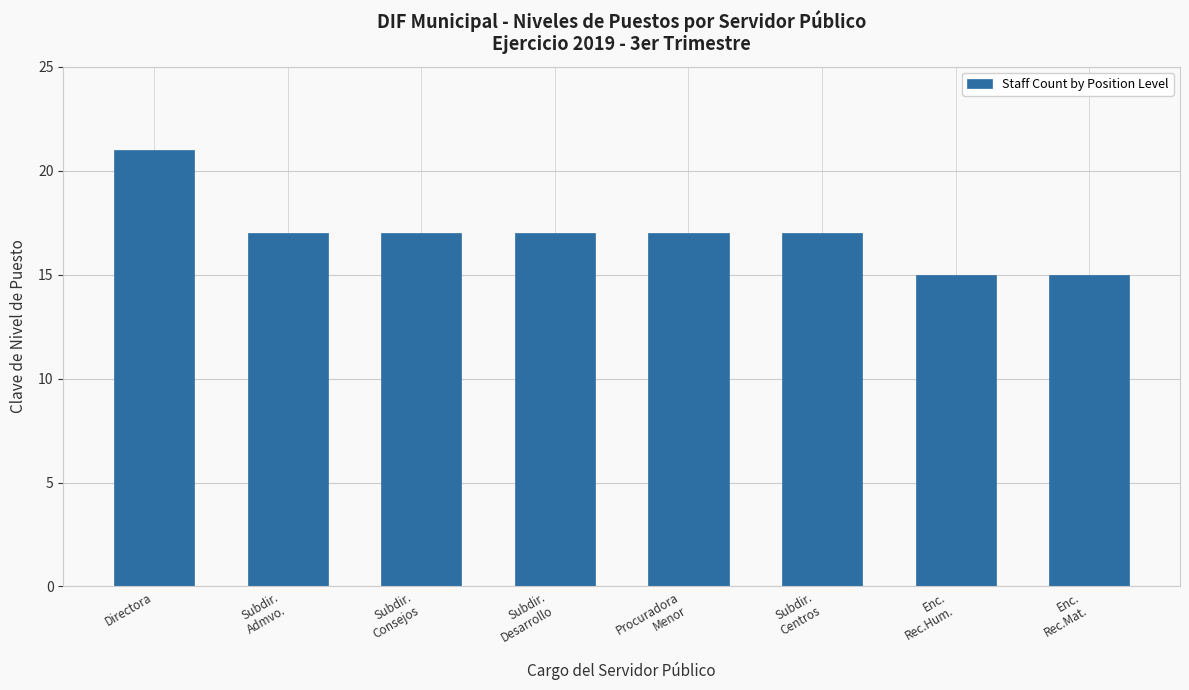

Count the values in the range 17 to 18.

5